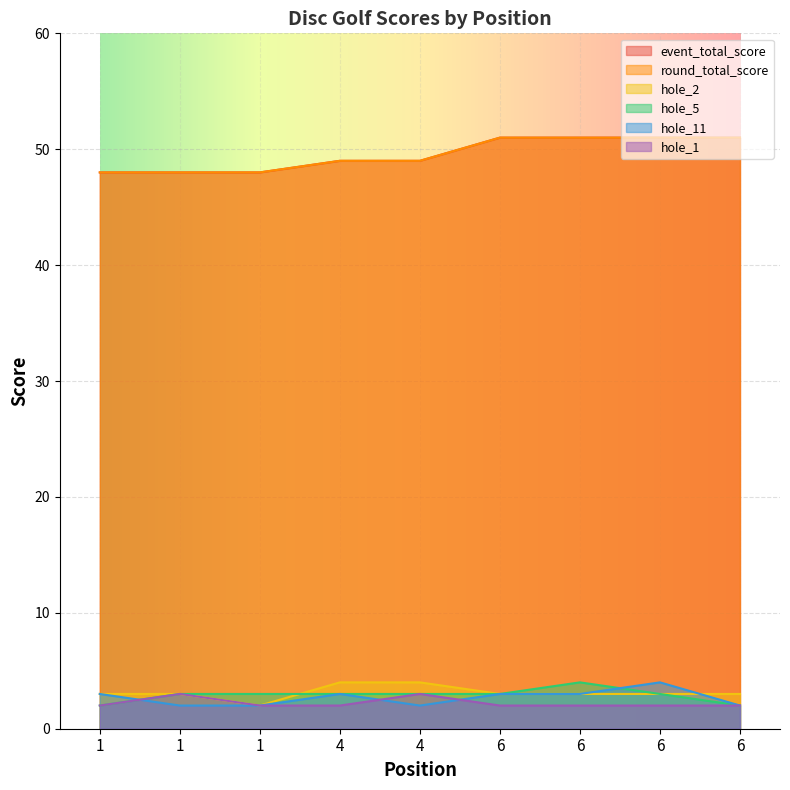

True or false: hole_11 has a value of 2 at 6.

True